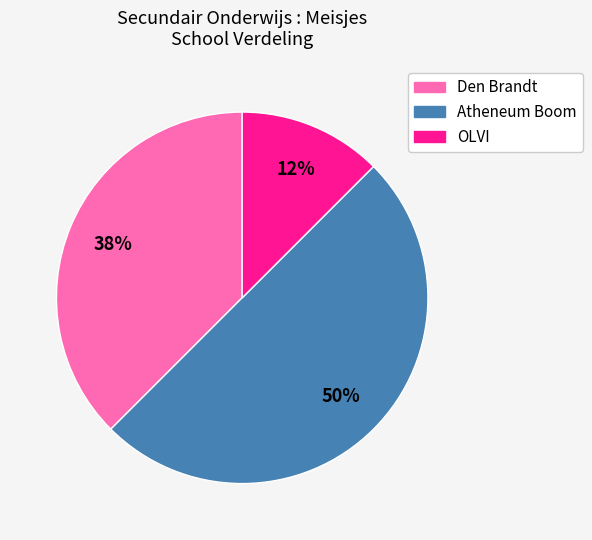

Which slice is the largest?

Atheneum Boom